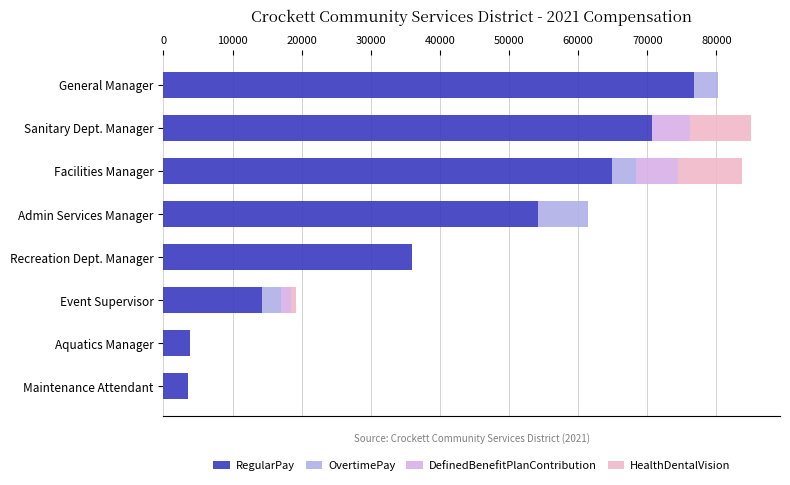

Count the number of categories in the chart.

8